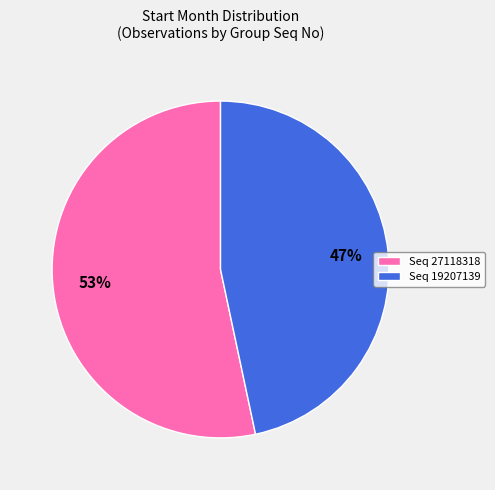

Which category accounts for the majority?

Seq 27118318